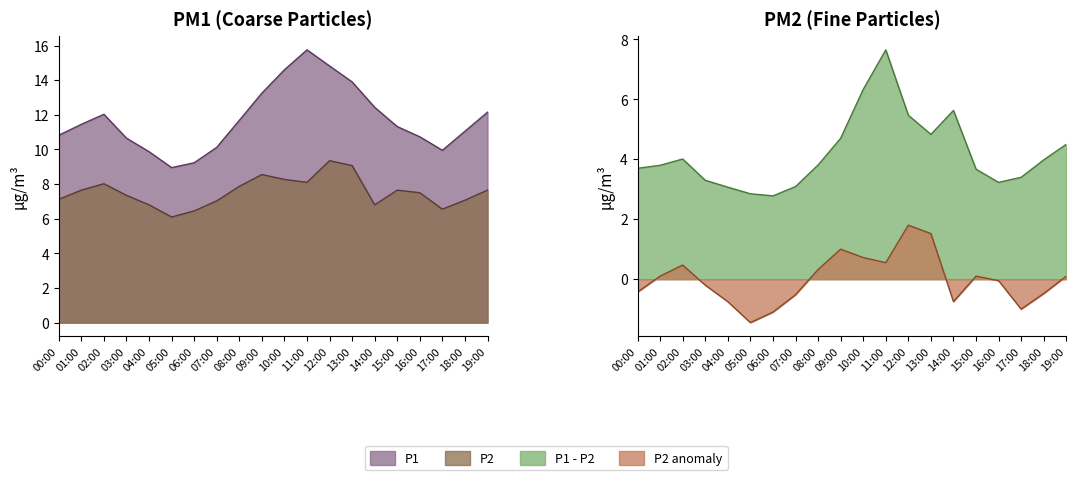

Reading left to right, extract all data points from this chart.

P1: 00:00=10.8	01:00=11.4	02:00=12.0	03:00=10.7	04:00=9.9	05:00=8.9	06:00=9.2	07:00=10.1	08:00=11.7	09:00=13.2	10:00=14.6	11:00=15.8	12:00=14.8	13:00=13.9	14:00=12.4	15:00=11.3	16:00=10.7	17:00=9.9	18:00=11.1	19:00=12.2
P2: 00:00=7.1	01:00=7.7	02:00=8.0	03:00=7.3	04:00=6.8	05:00=6.1	06:00=6.5	07:00=7.0	08:00=7.9	09:00=8.6	10:00=8.3	11:00=8.1	12:00=9.3	13:00=9.1	14:00=6.8	15:00=7.7	16:00=7.5	17:00=6.5	18:00=7.1	19:00=7.7